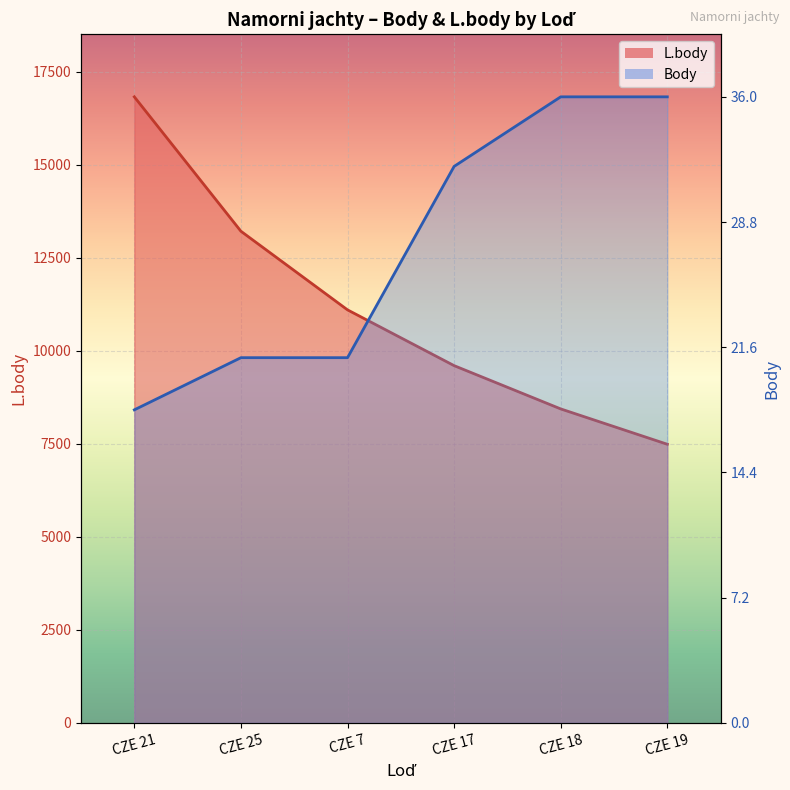

List the series in order of their overall mean, lowest first.

L.body, Body